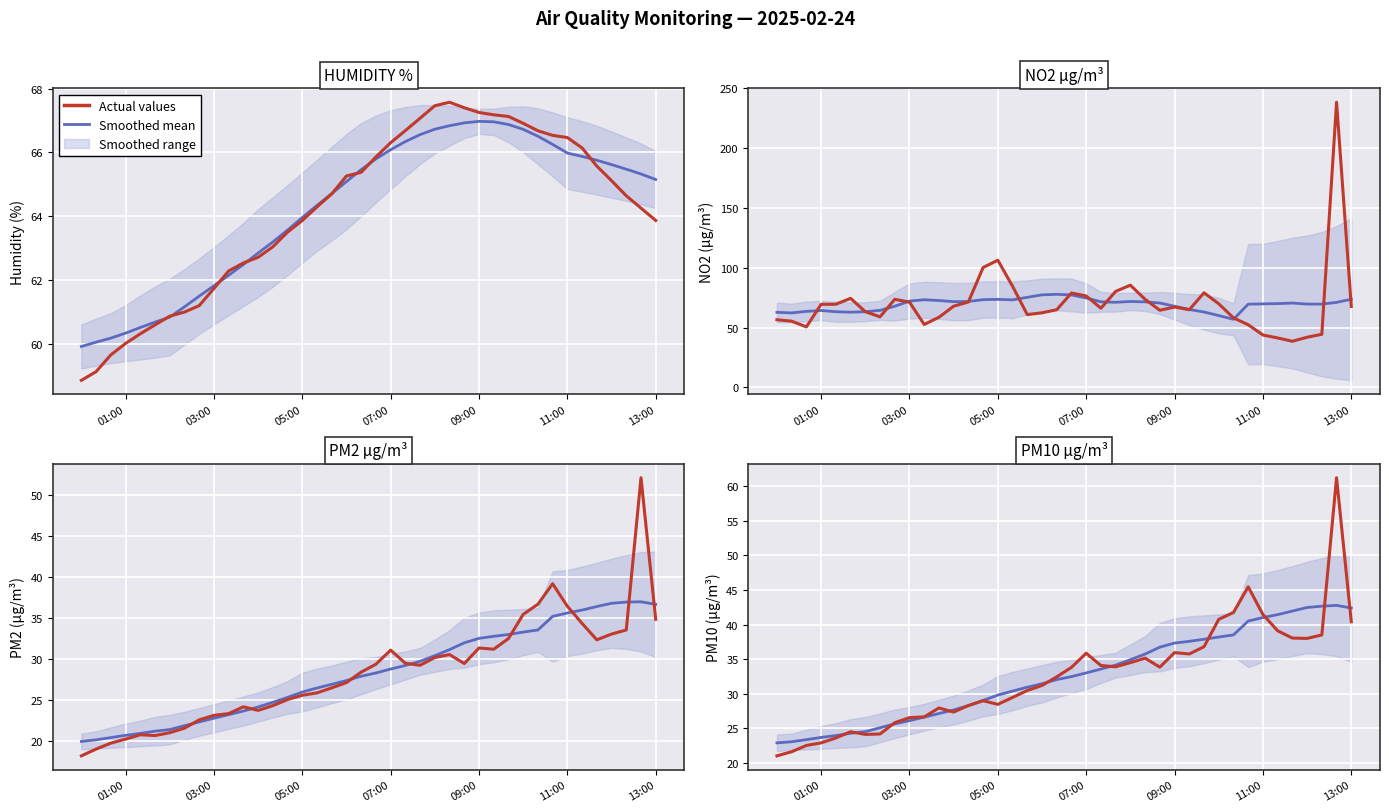

True or false: NO2 ug/m3 has more than 0 interior local peaks.

True